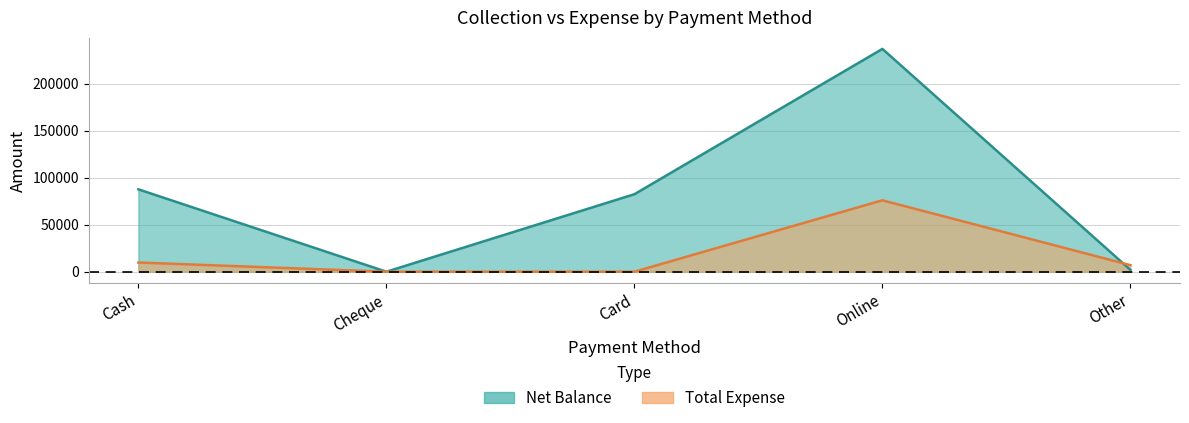

Rank the series by their average value, from highest to lowest.

Net Balance, Total Expense